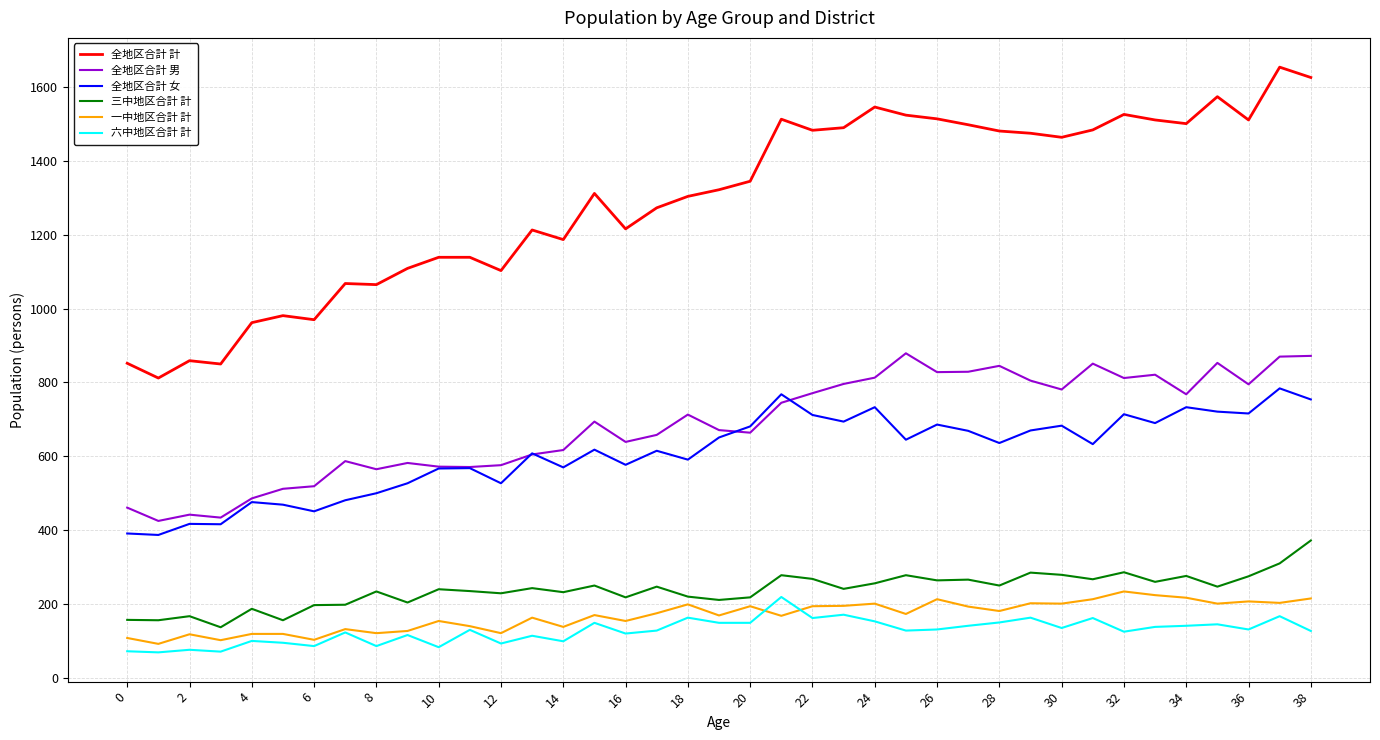

True or false: 全地区合計 男 and 全地区合計 計 cross at least once.

False